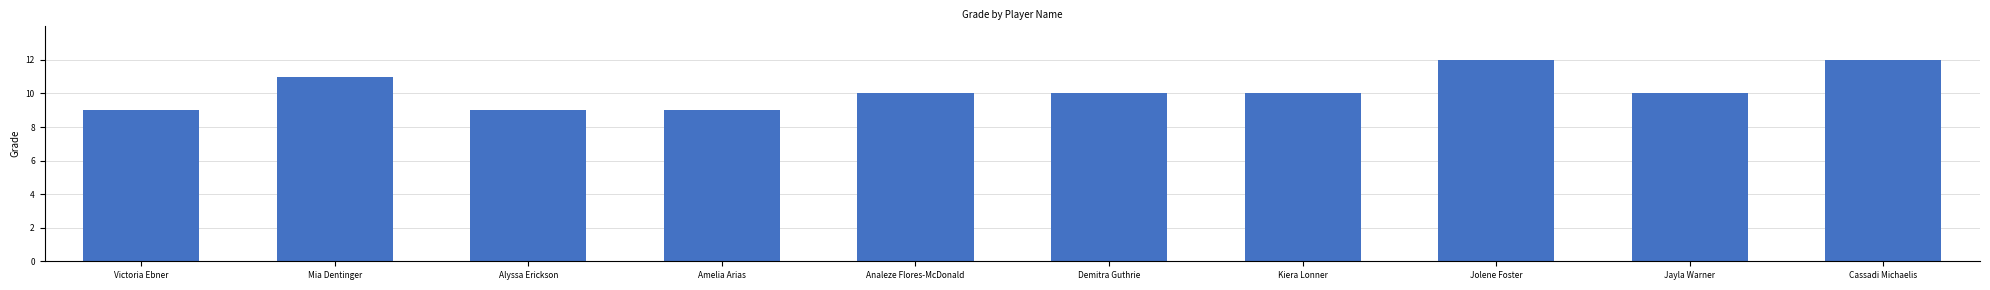

The value at Amelia Arias is 5. True or false?

False